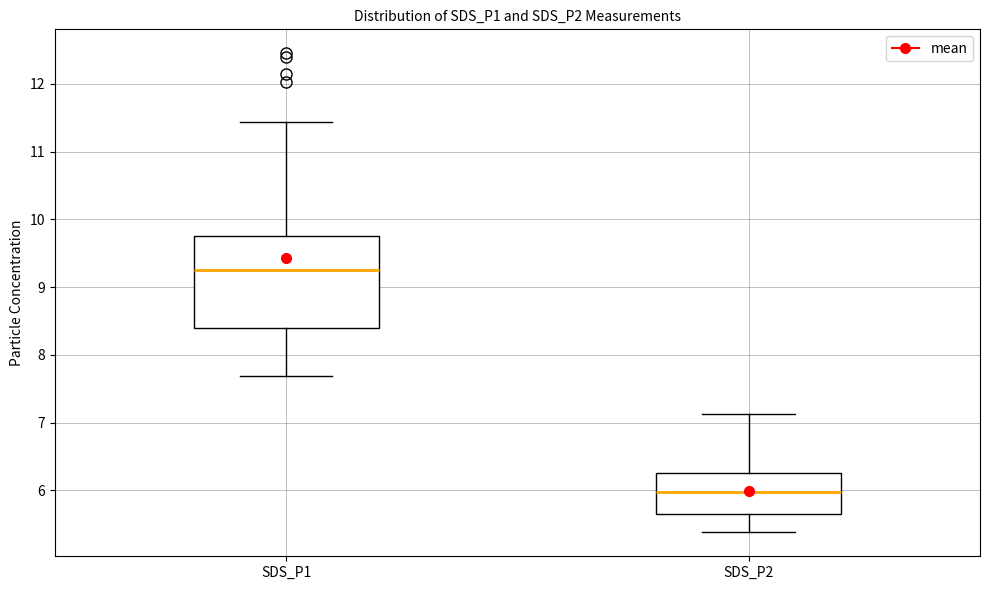

Which box's median line is the highest?

SDS_P1